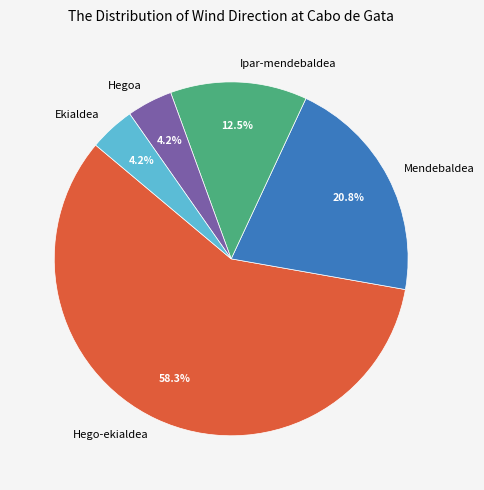

Which slice is the largest?

Hego-ekialdea